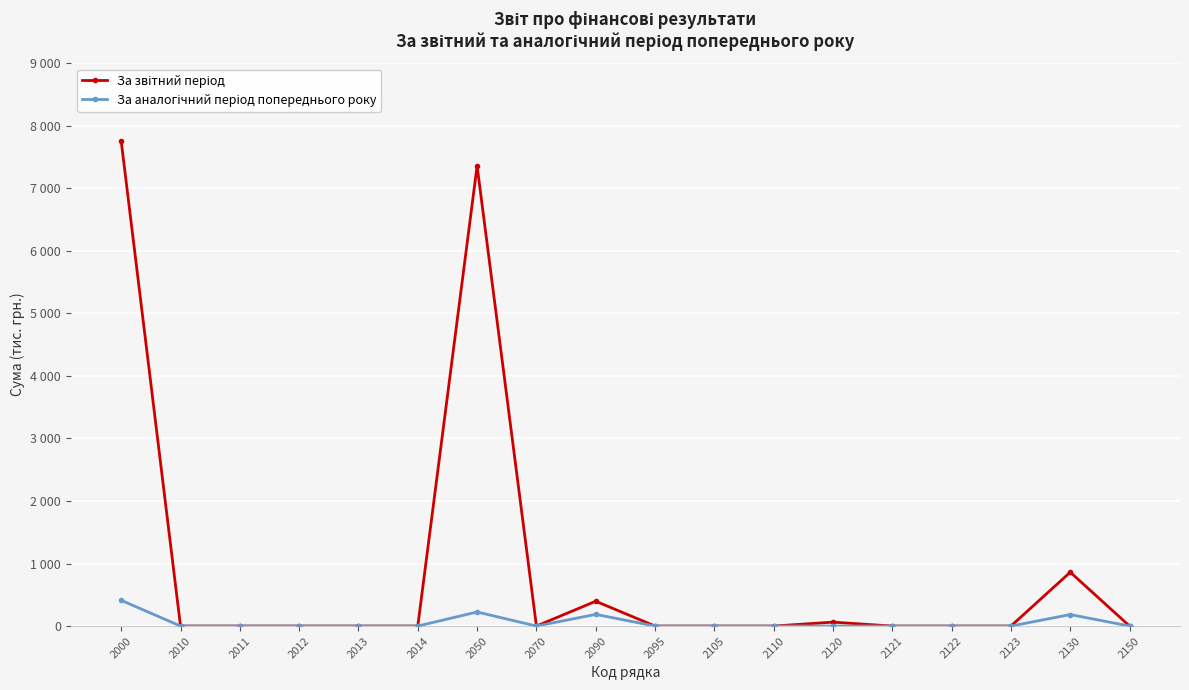

How many data points in За звітний період are above 0?

5